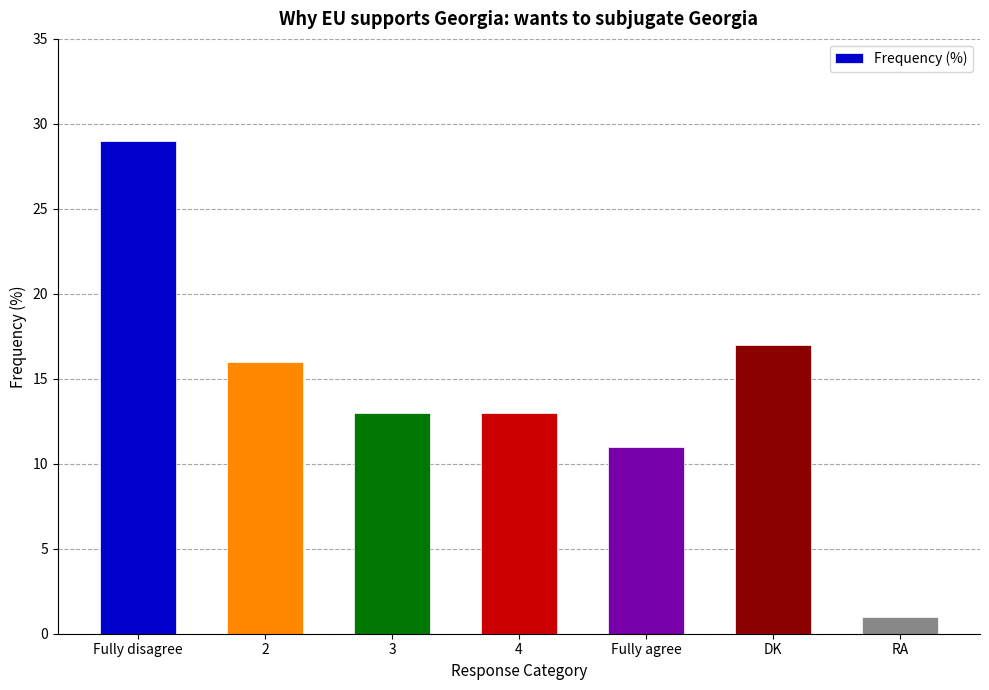

True or false: the data shows 8 at Fully agree.

False